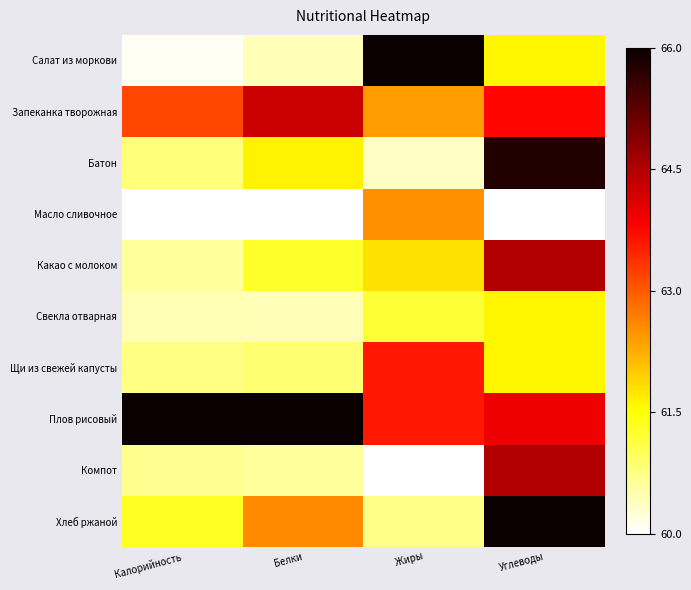

What is the greatest value displayed?

66.0